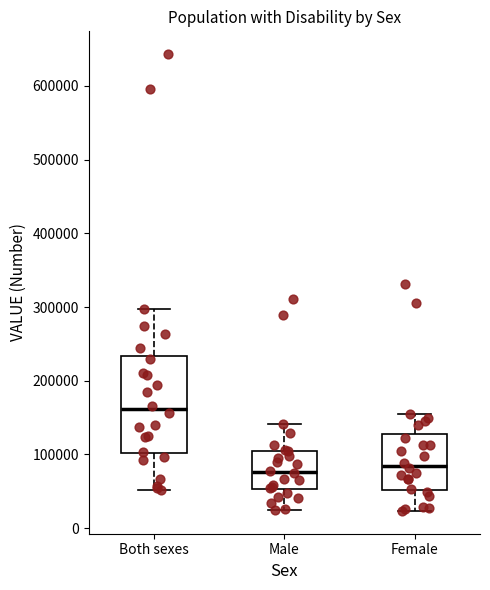

Reading left to right, read every box against the y-axis: the position of its median line, the range the box covers, and the ends of its whiskers. The values are not printed on the chart, so give them approximately, as read against the axis.

Both sexes: median 160000, box 100000 to 230000, whiskers 50000 to 300000
Male: median 80000, box 50000 to 100000, whiskers 20000 to 140000
Female: median 80000, box 50000 to 130000, whiskers 20000 to 160000